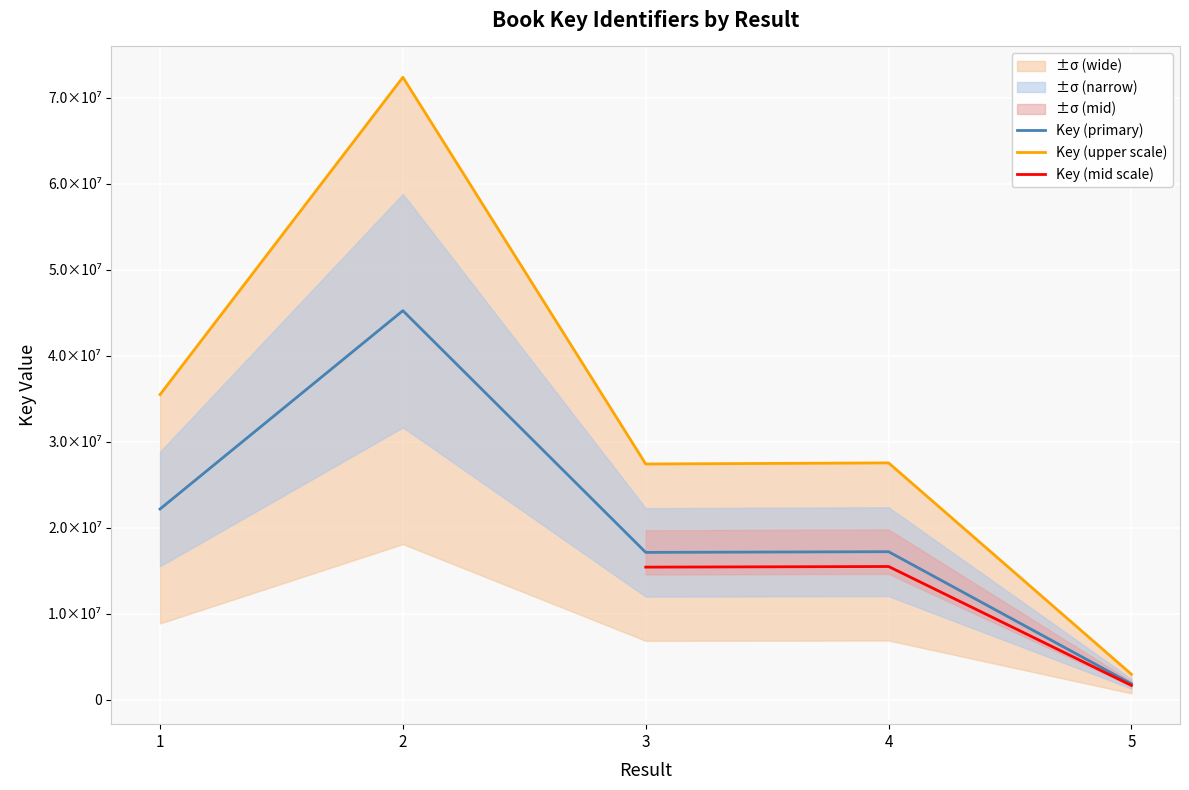

What is the difference between the maximum and minimum values?

43402256